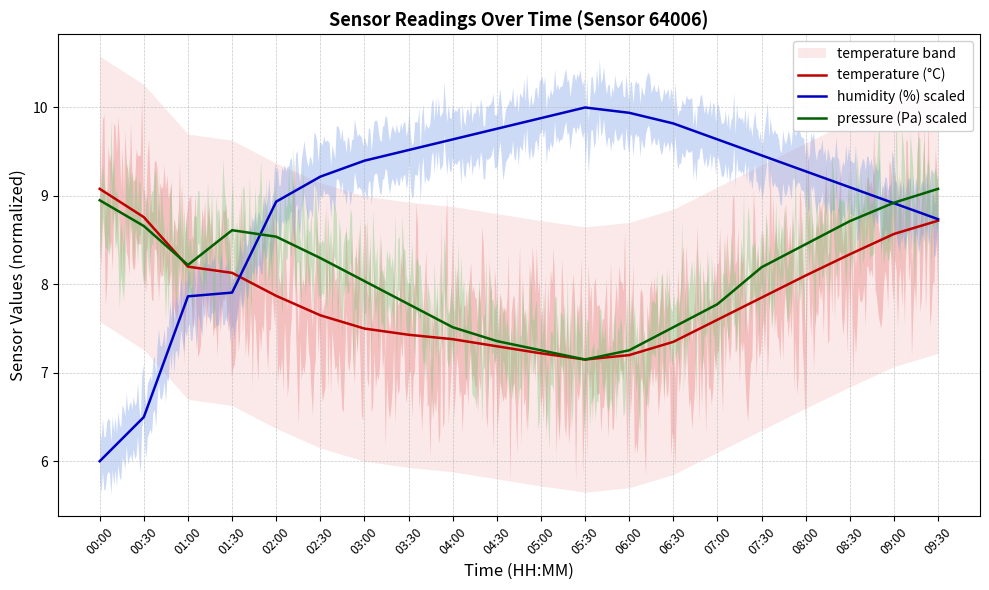

At which category is the sum across all series the highest?

09:30